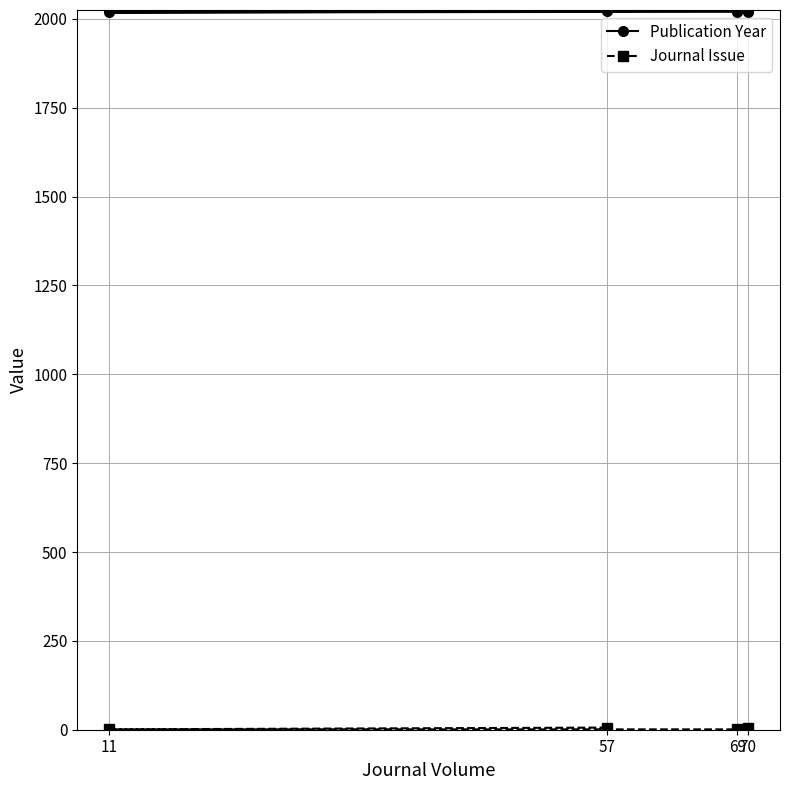

True or false: Publication Year and Journal Issue intersect in this chart.

False